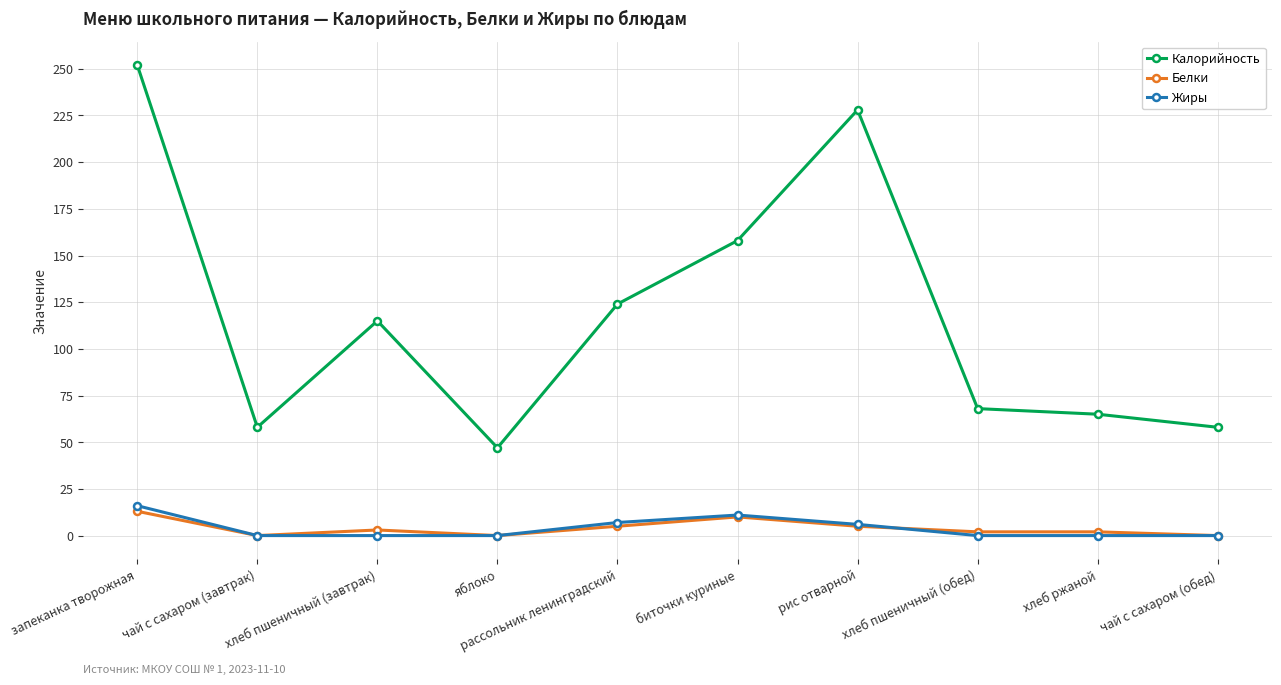

Which series has the largest total across all categories?

Калорийность